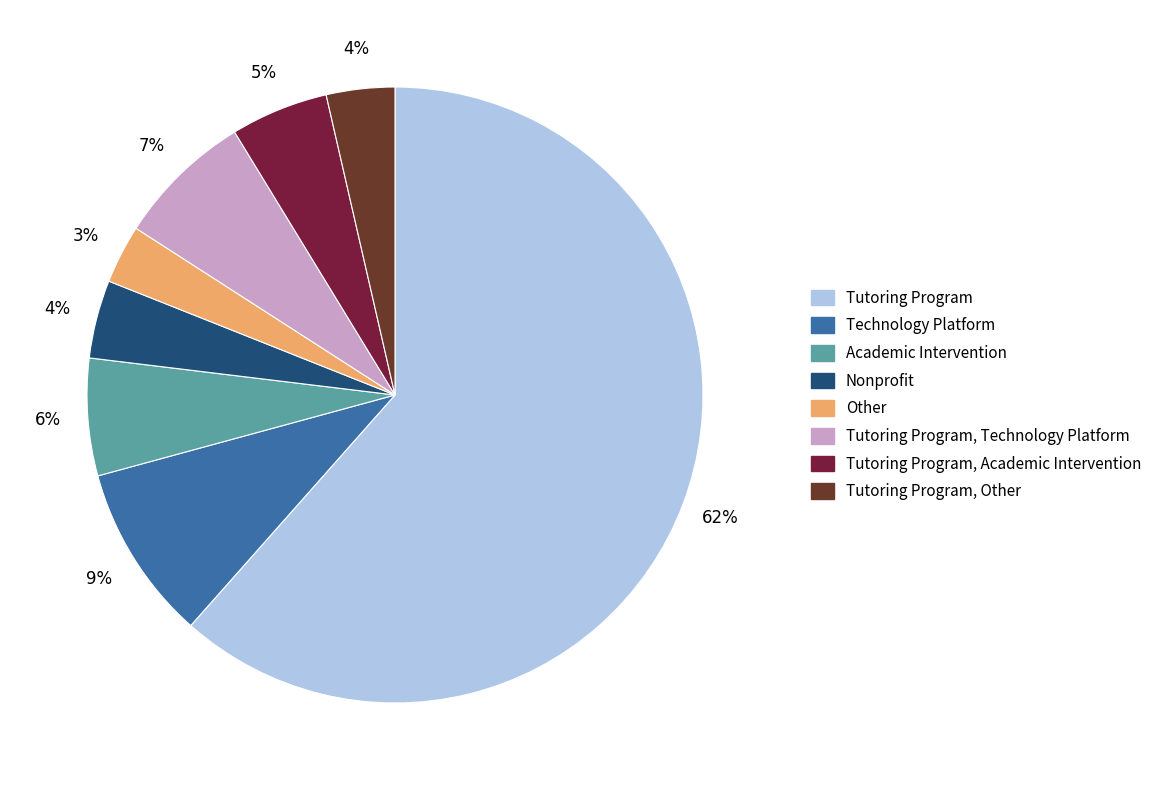

Which category has the smallest portion of the pie?

Other